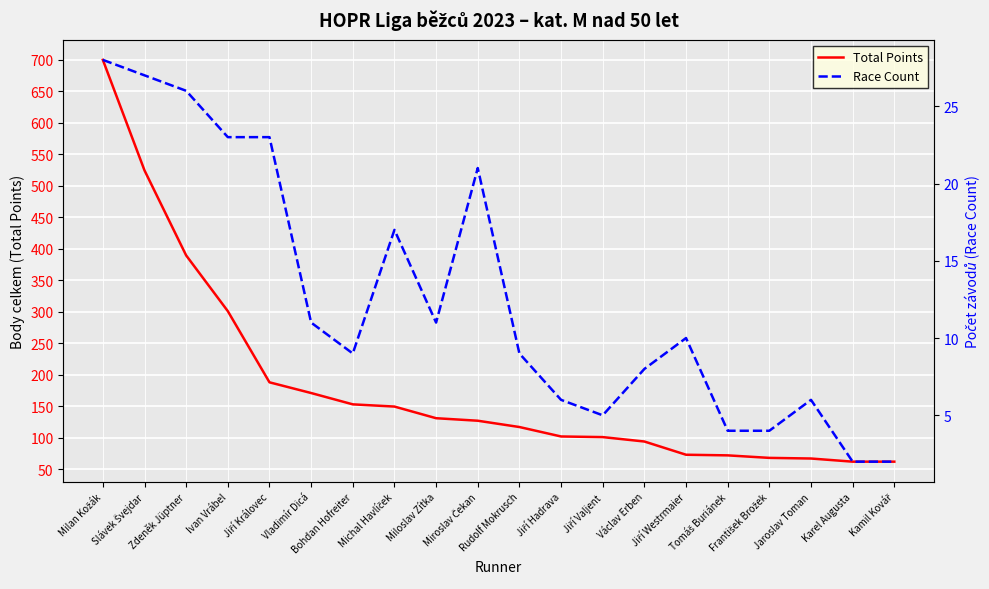

What is the value of the Total Points point at the 18th from the left?

67.0